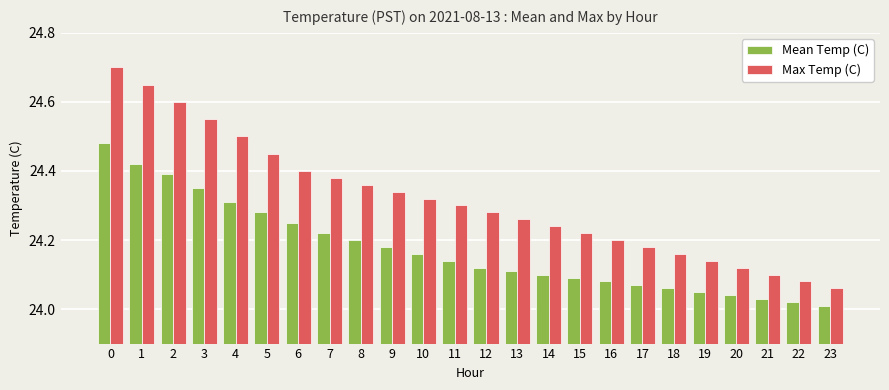

The Mean Temp (C) series shows 24.1 at 18. True or false?

True